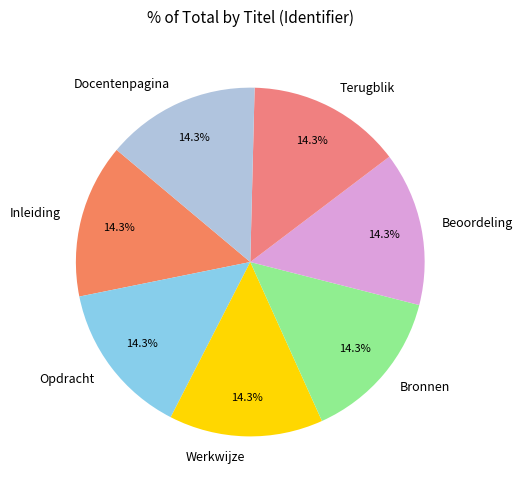

How much of the chart is everything except Werkwijze?

85.7%